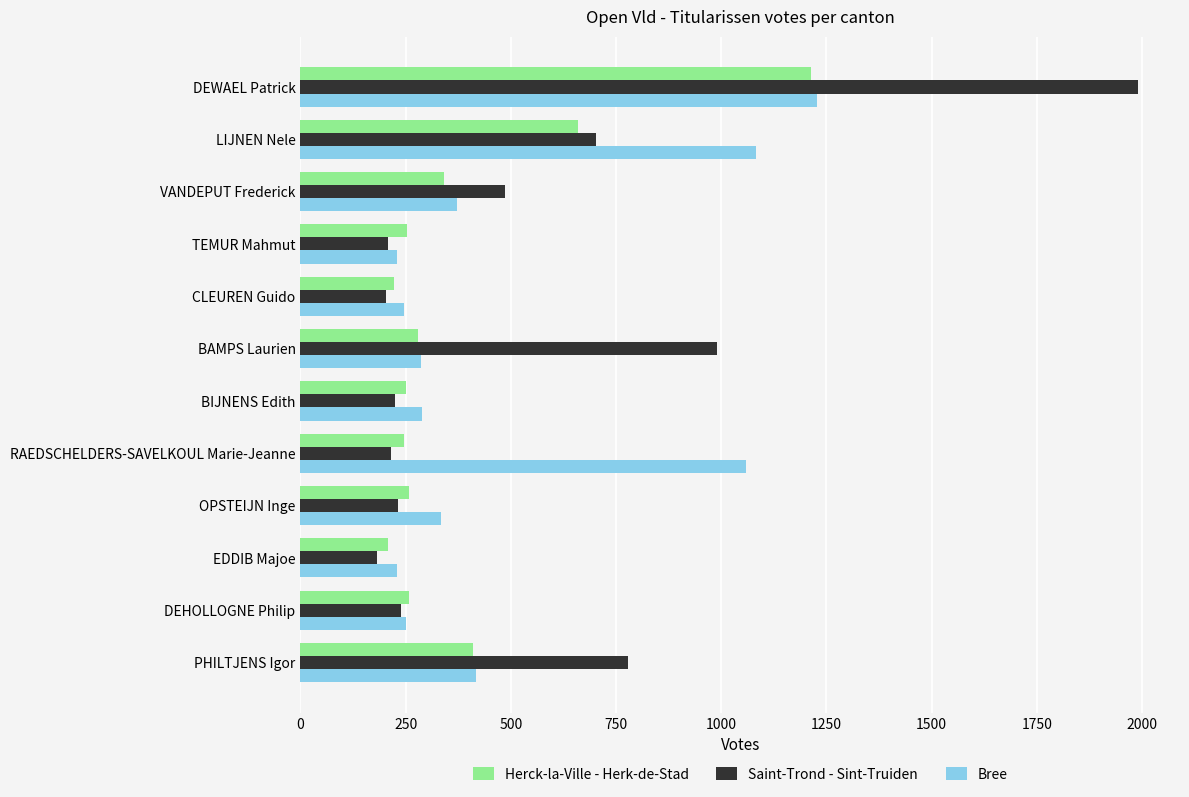

Is the value of Herck-la-Ville - Herk-de-Stad at RAEDSCHELDERS-SAVELKOUL Marie-Jeanne greater than the value of Saint-Trond - Sint-Truiden at PHILTJENS Igor?

No